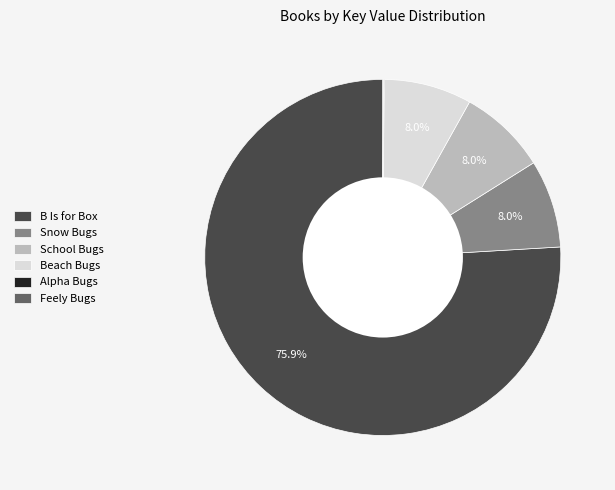

Which slice is the largest?

B Is for Box